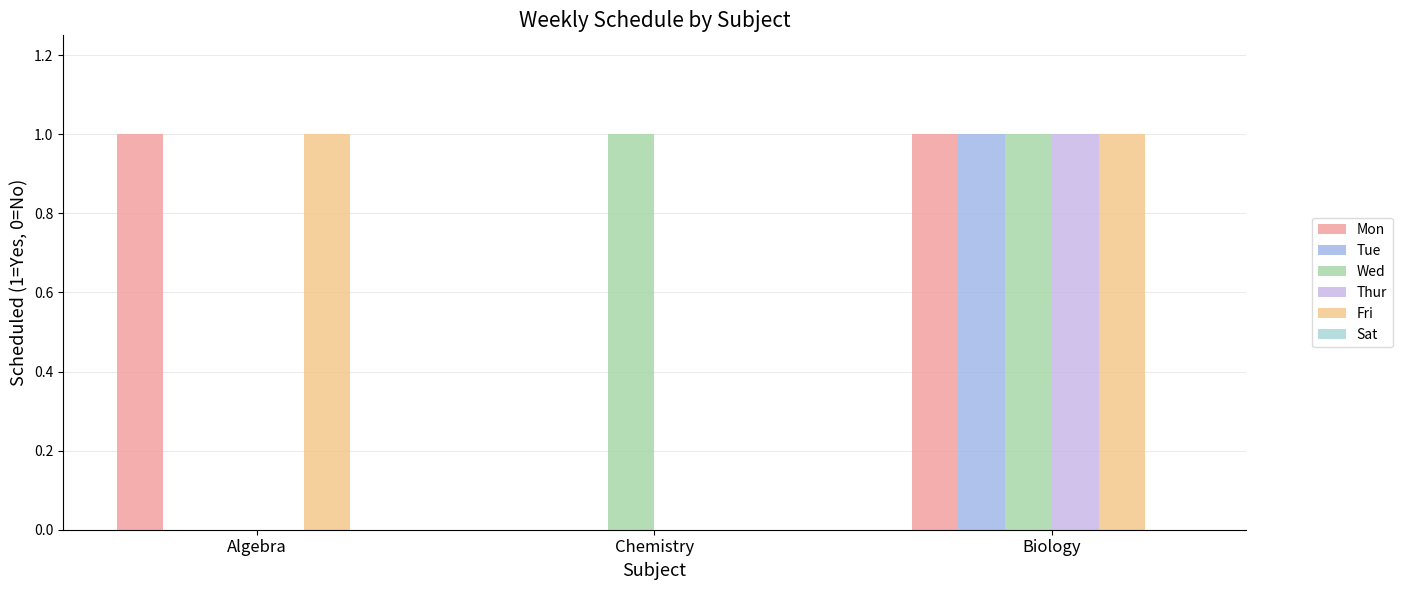

At which category is the sum across all series the highest?

Biology